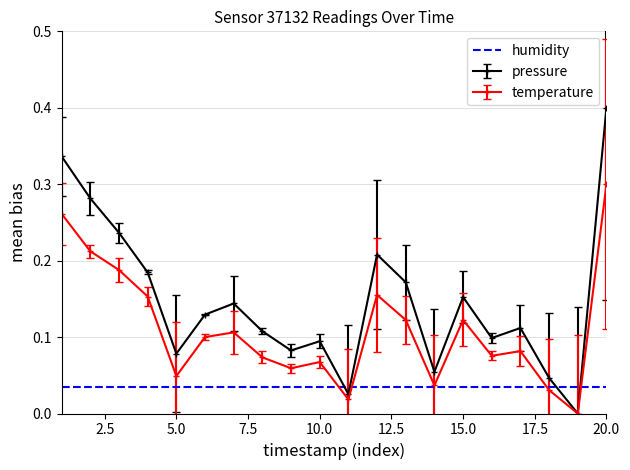

How many values in pressure are above zero?

19